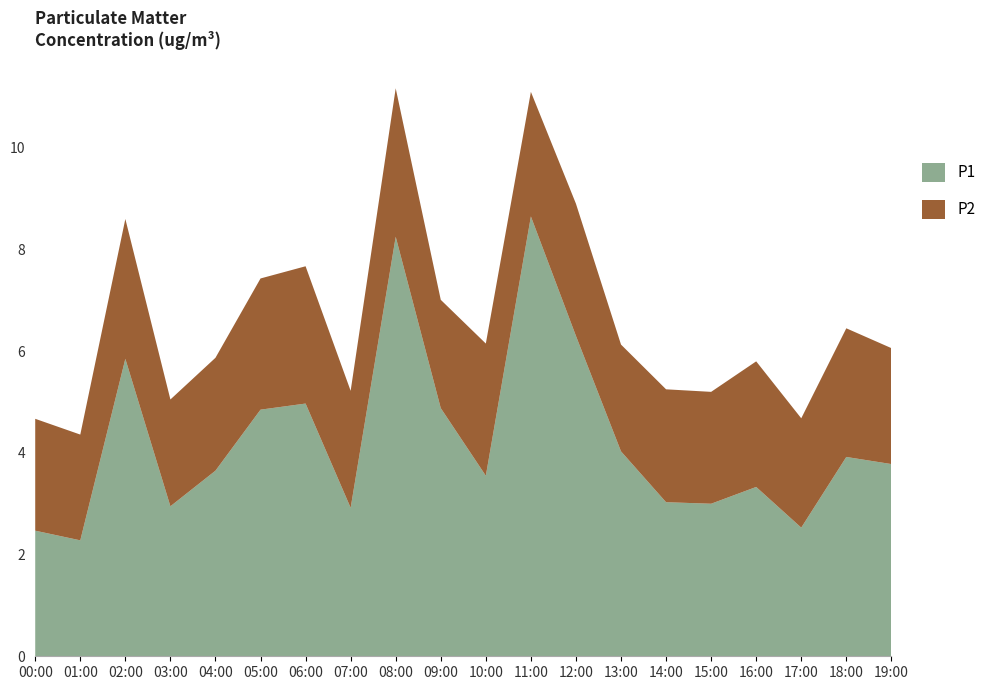

Reading right to left, list all the values displayed in this chart.

P1: 3.8	3.9	2.5	3.3	3.0	3.0	4.0	6.3	8.7	3.5	4.9	8.2	2.9	5.0	4.8	3.6	3.0	5.8	2.3	2.5
P2: 2.3	2.5	2.1	2.5	2.2	2.2	2.1	2.6	2.5	2.6	2.1	2.9	2.3	2.7	2.6	2.2	2.1	2.8	2.1	2.2